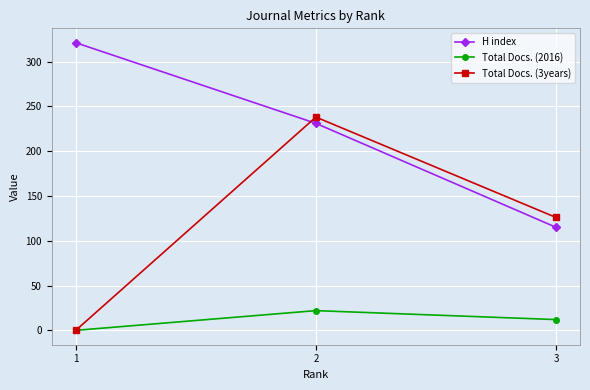

Between 2 and 3, which series saw the biggest shift?

H index